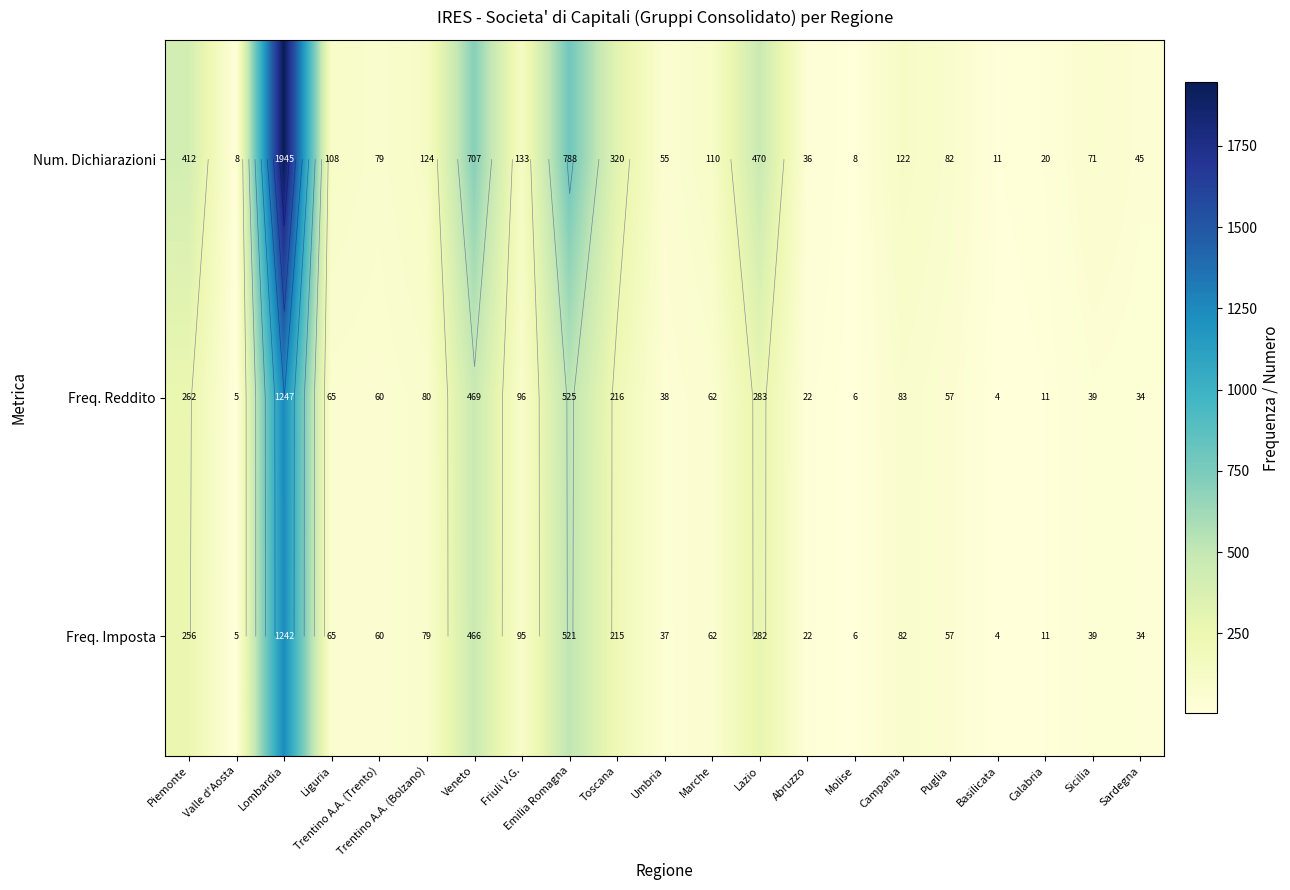

Read the Freq. Reddito value at Sicilia.

39